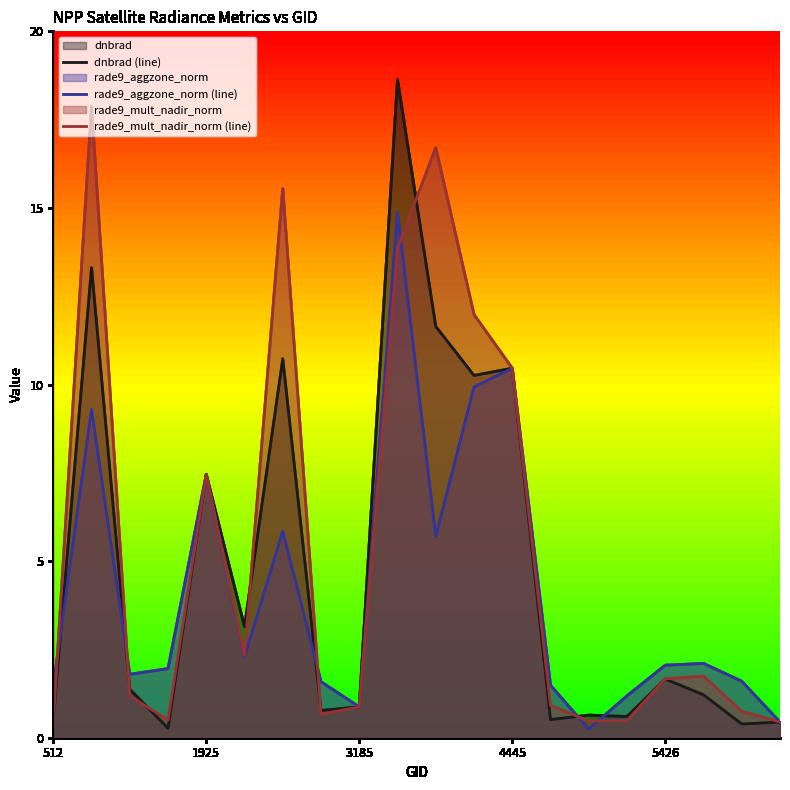

What is the maximum value for rade9_aggzone_norm (line)?

14.9